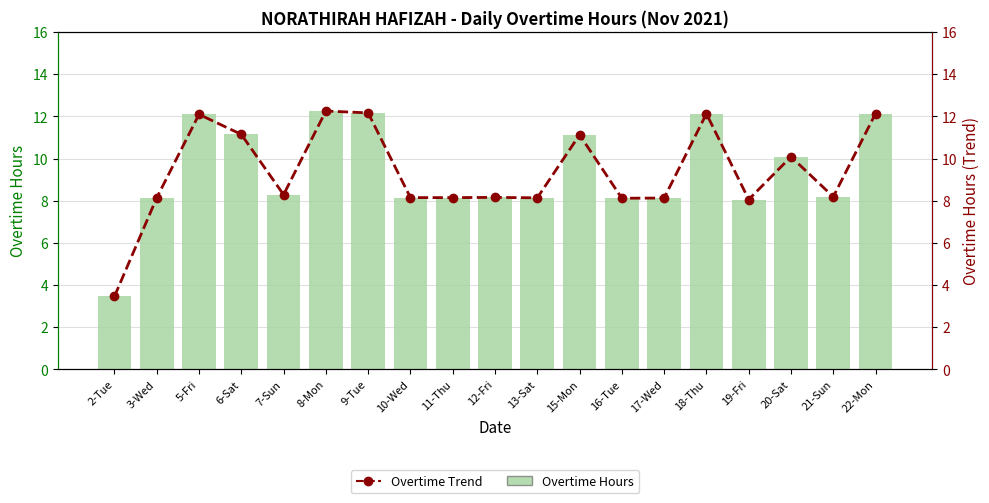

What is the difference between the second highest and second lowest values in the Overtime Trend series?

4.1